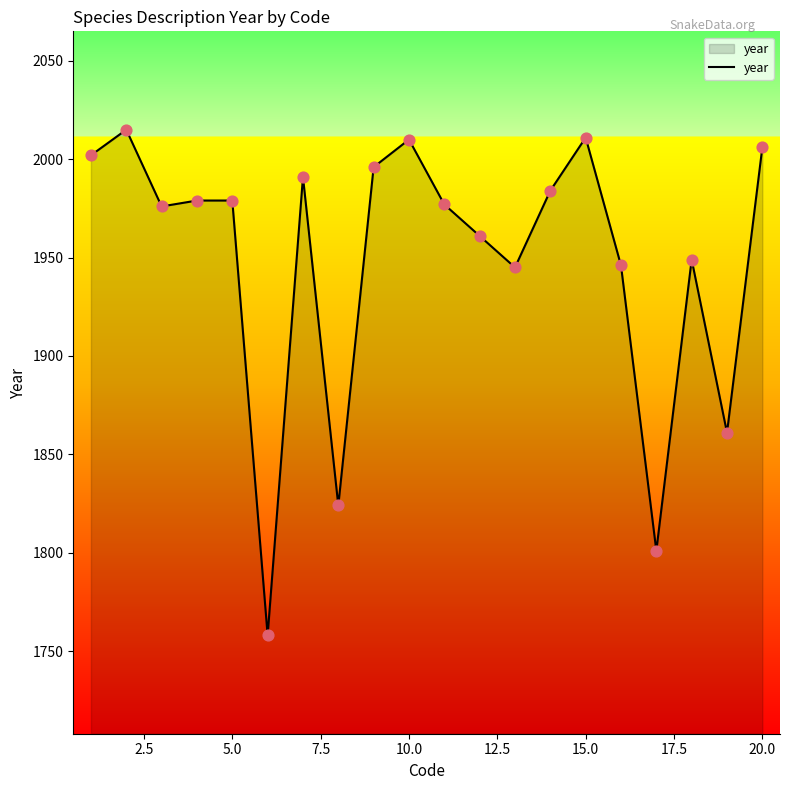

What is the difference between the maximum and minimum values?

257